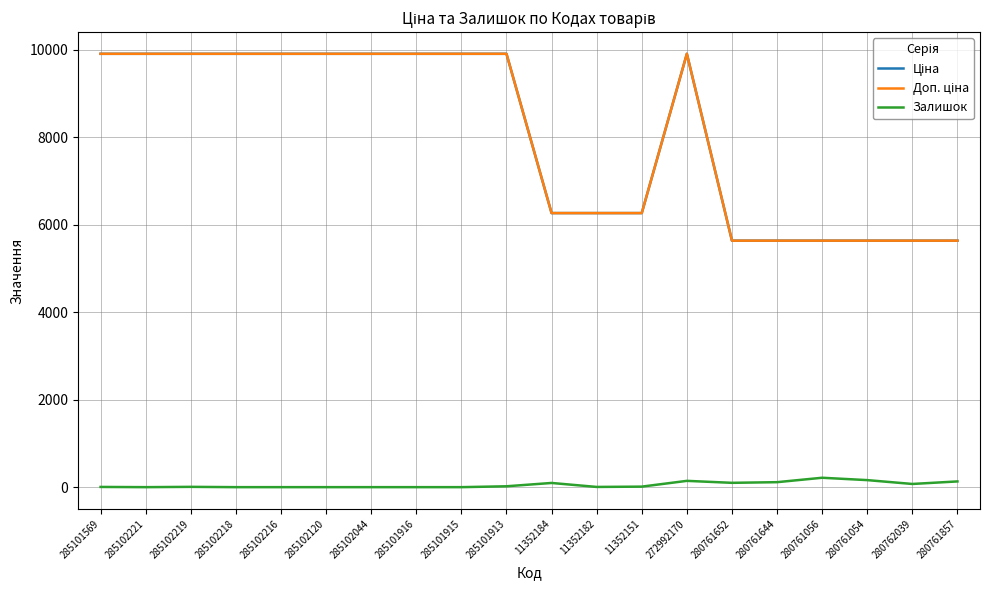

Does the chart have visible grid lines?

Yes